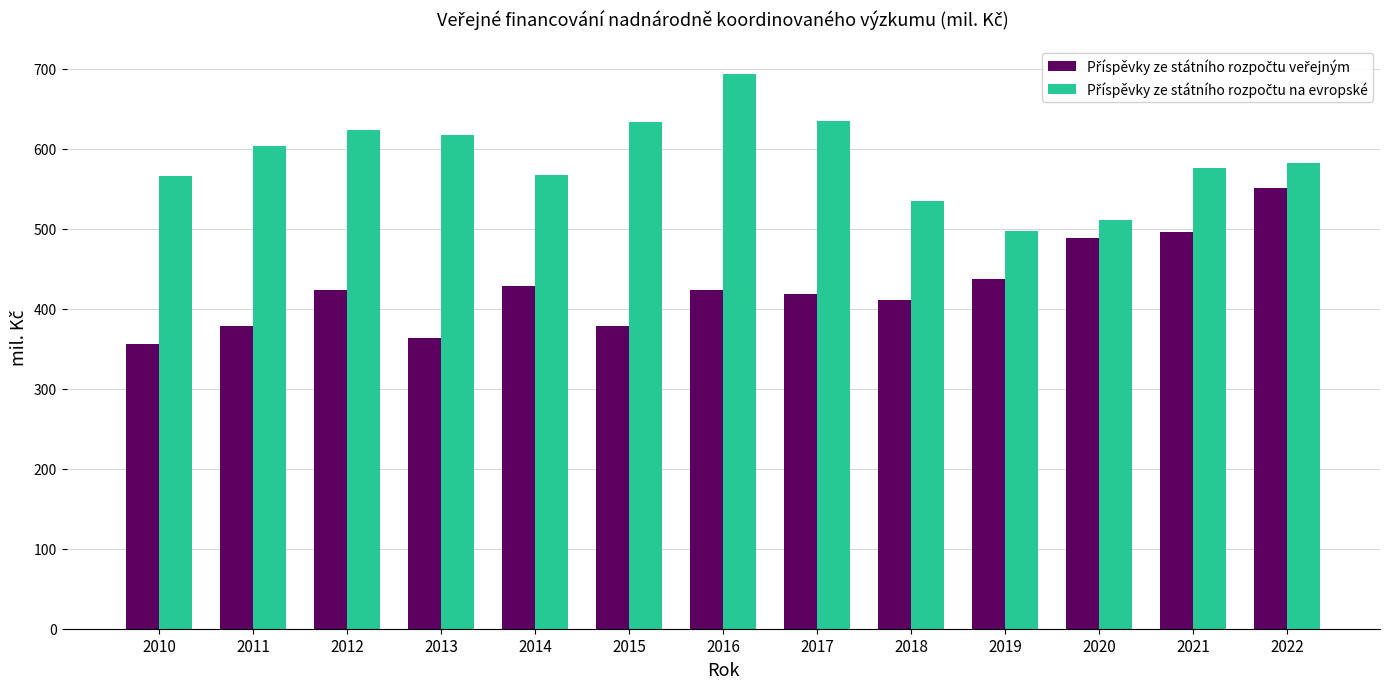

What is the total value across all series at 2011?

981.0